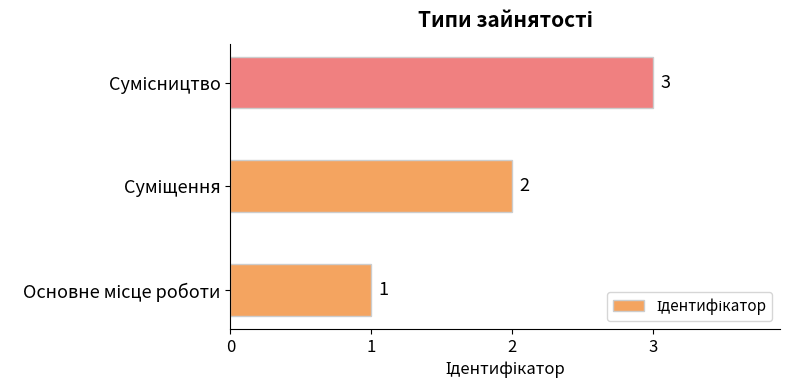

How many distinct data groups are displayed?

1